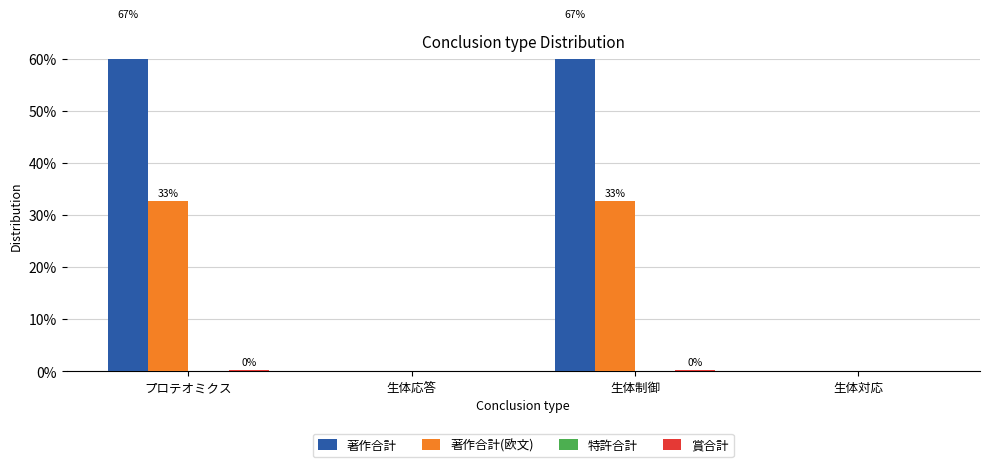

At which label does 著作合計(欧文) first exceed 32?

プロテオミクス